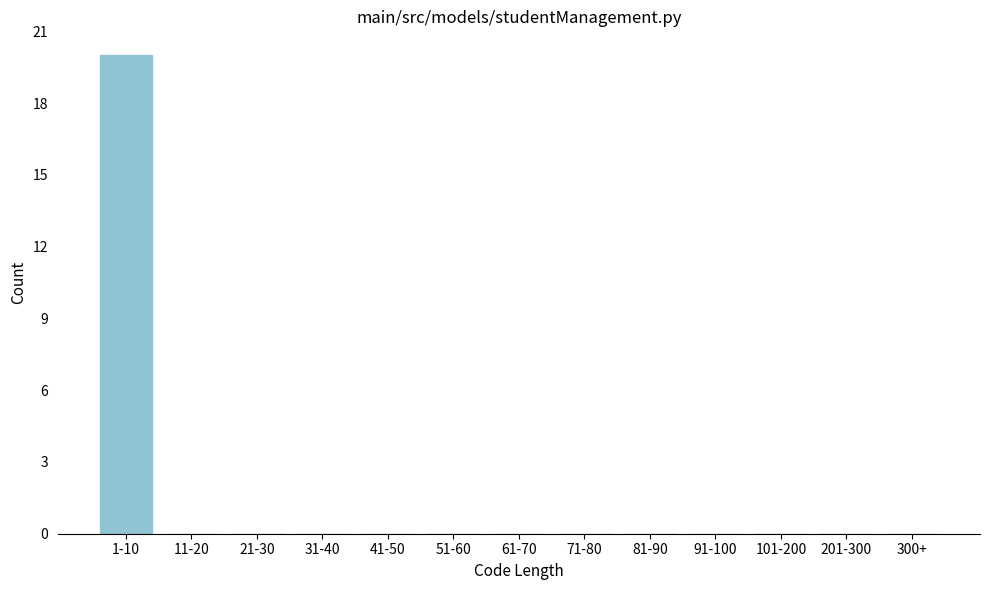

Reading right to left, list all the values displayed in this chart.

300+=0	201-300=0	101-200=0	91-100=0	81-90=0	71-80=0	61-70=0	51-60=0	41-50=0	31-40=0	21-30=0	11-20=0	1-10=20